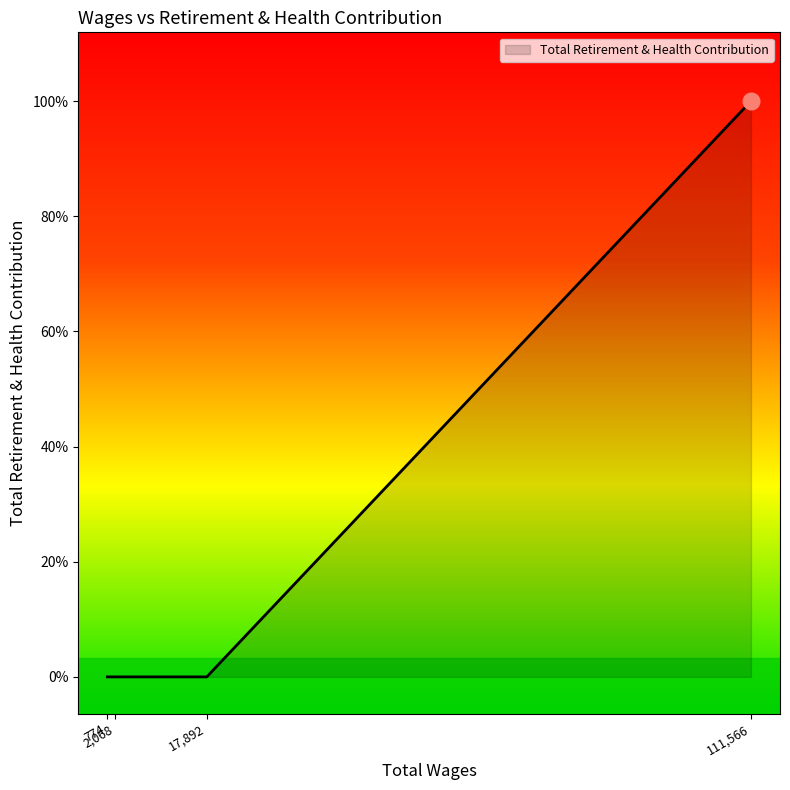

List the labels in order of value, smallest first.

17892.0, 2068.0, 774.0, 111566.0